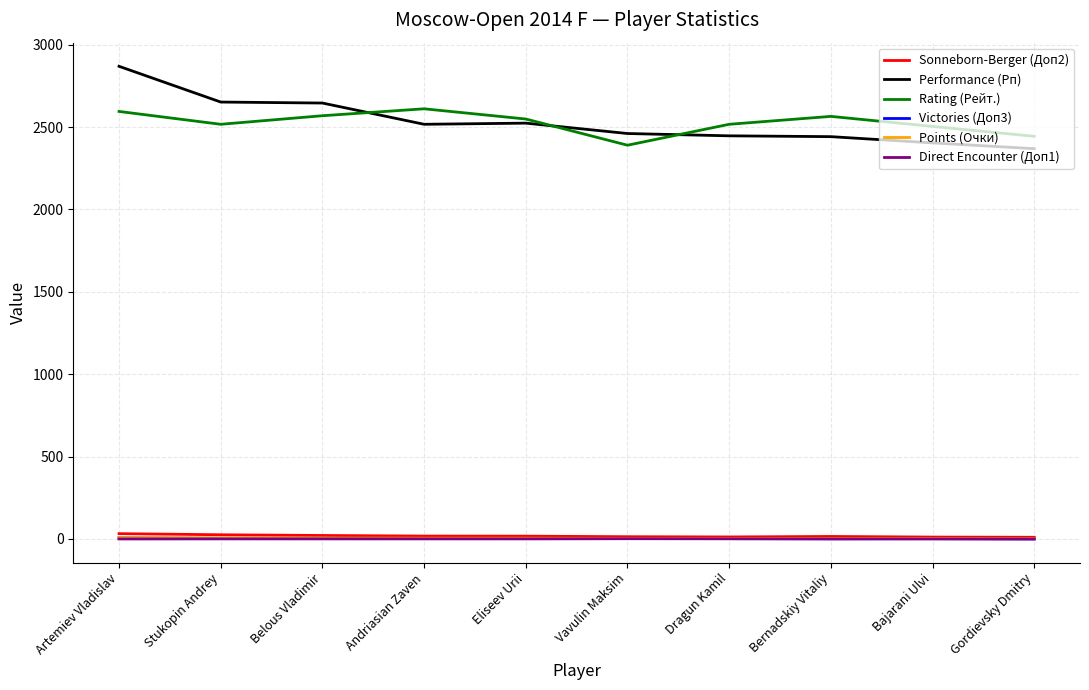

The value of Direct Encounter (Доп1) at Bajarani Ulvi is 0.0. True or false?

True